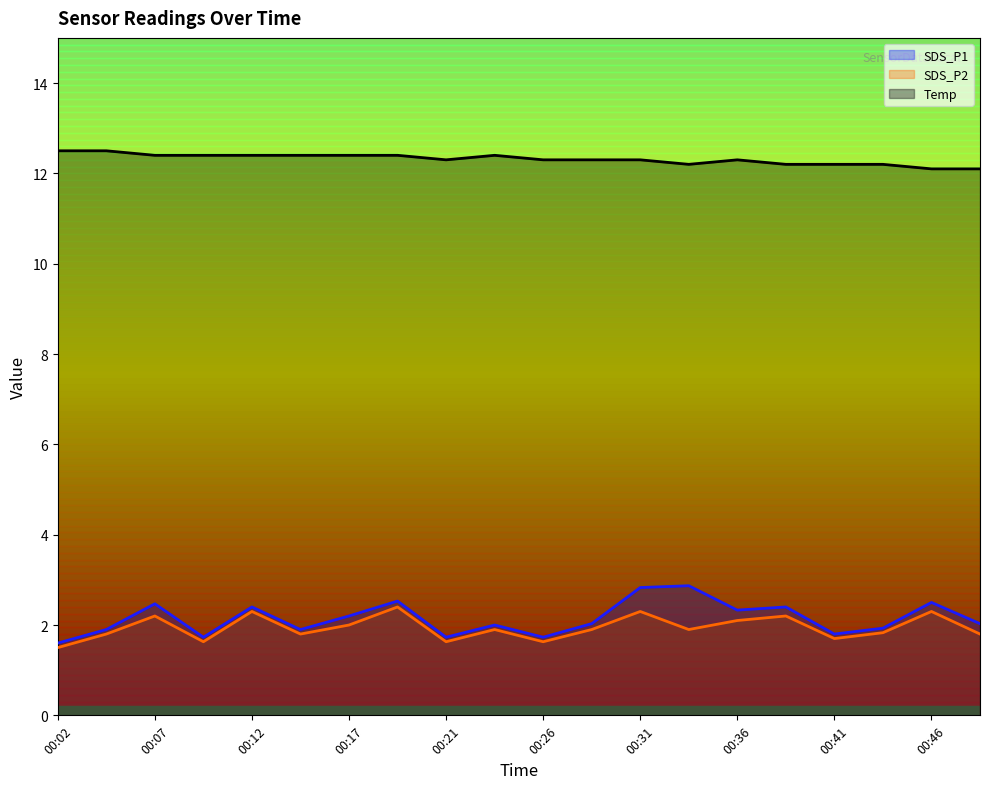

Which series has the largest range (max minus min)?

SDS_P1